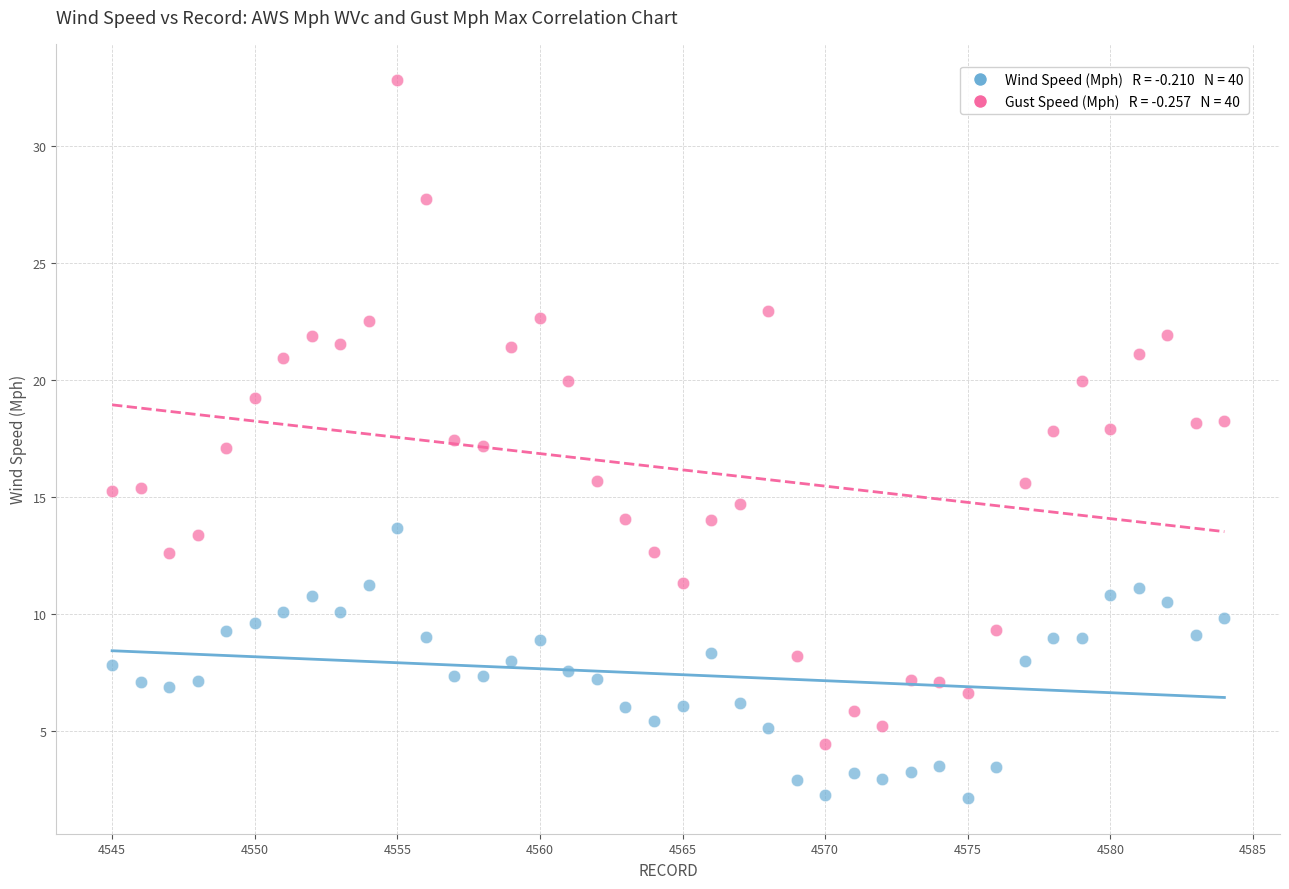

Across all data points, what is the range of X values (max minus min)?

39.0